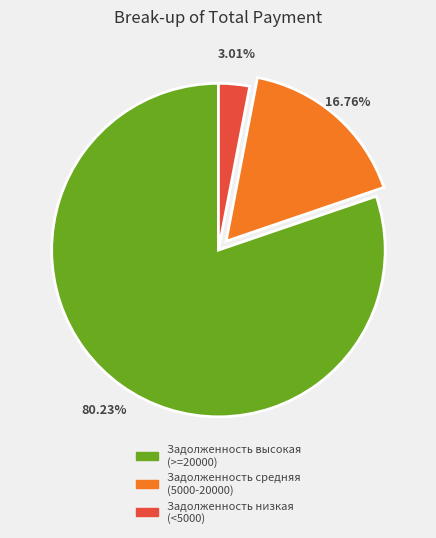

Is there a majority slice in this chart?

Yes